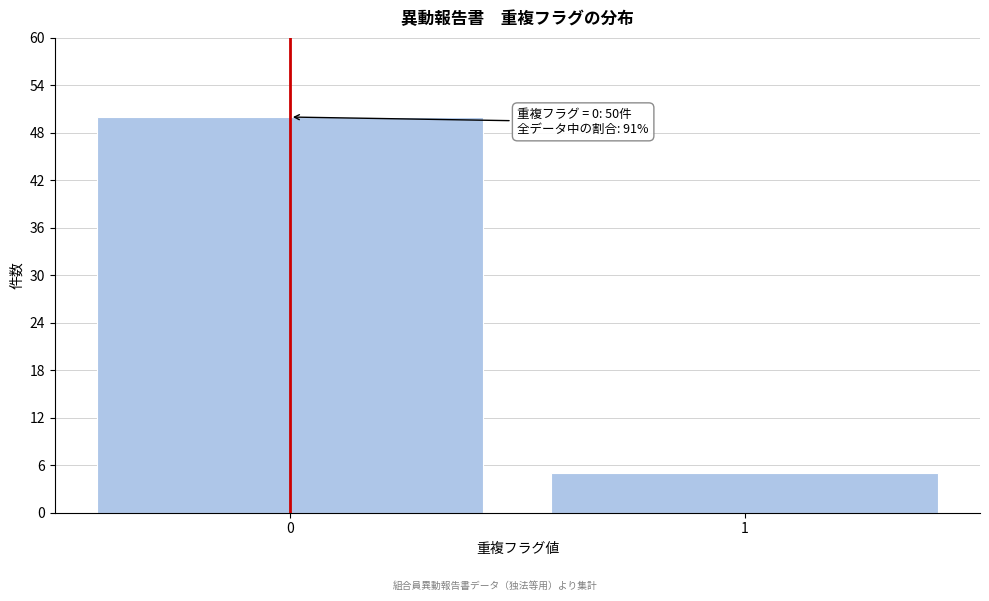

Reading left to right, what are all the values shown in this chart?

0=50	1=5